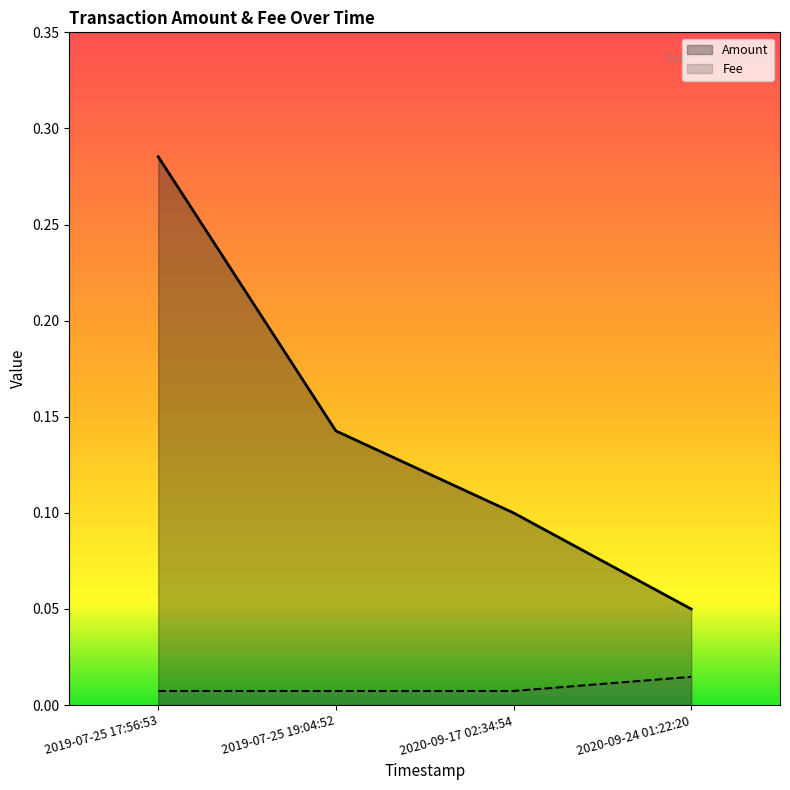

List the labels in order of Fee value, smallest first.

2019-07-25 17:56:53, 2019-07-25 19:04:52, 2020-09-17 02:34:54, 2020-09-24 01:22:20